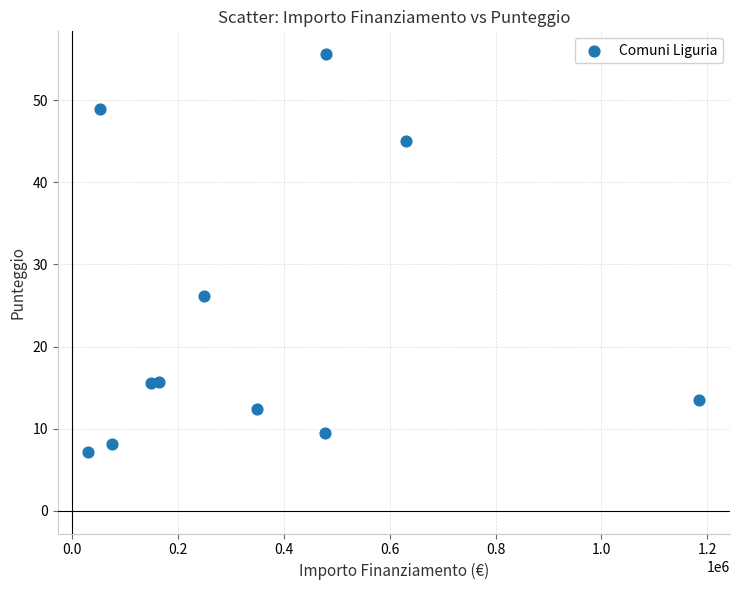

What Y value in the scatter plot is closest to 31?

26.2